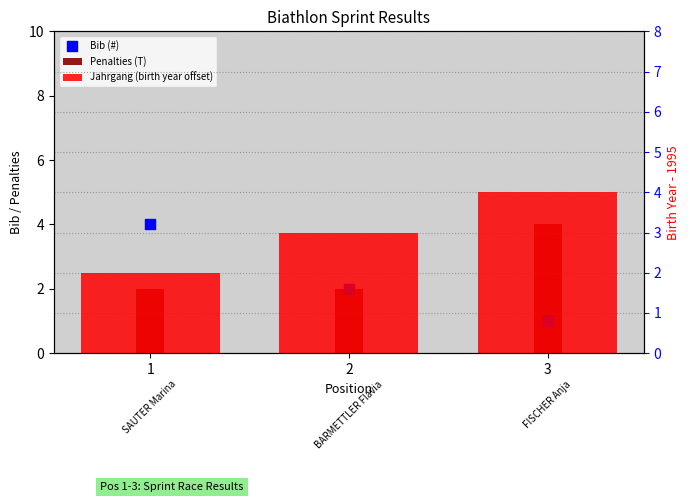

Which series has the largest total across all categories?

Jahrgang (birth year offset)